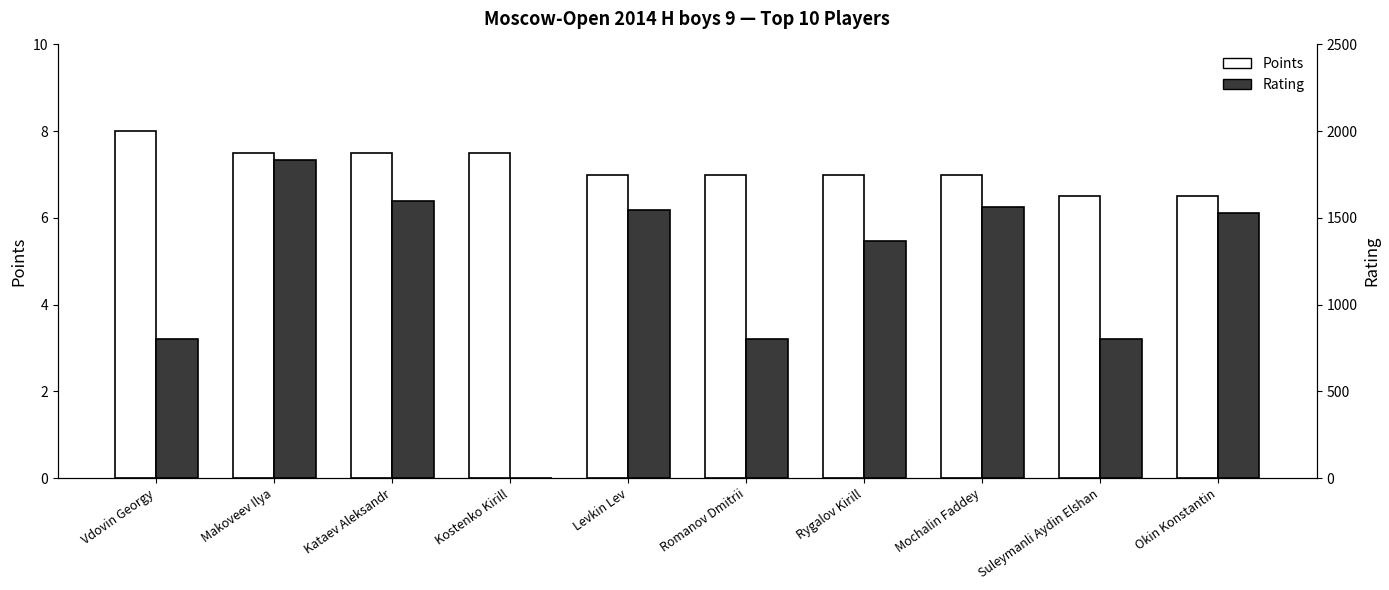

Rank the categories by Points value from lowest to highest.

Suleymanli Aydin Elshan, Okin Konstantin, Levkin Lev, Romanov Dmitrii, Rygalov Kirill, Mochalin Faddey, Makoveev Ilya, Kataev Aleksandr, Kostenko Kirill, Vdovin Georgy